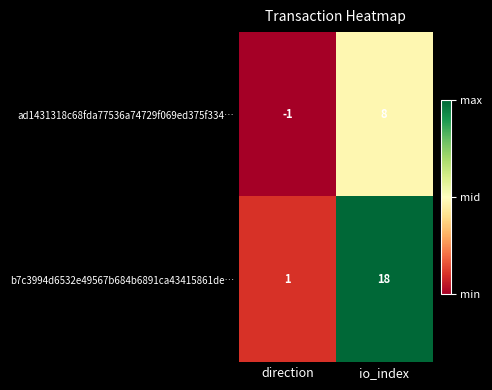

At which label is ad1431318c68fda77536a74729f069ed375f334… closest to 3?

direction